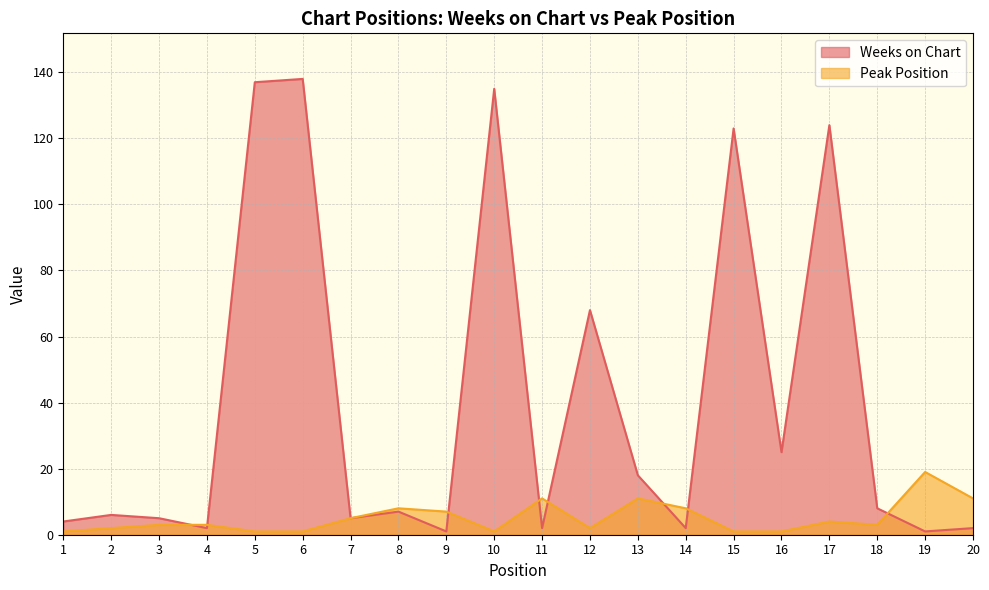

Is it true that Peak Position equals 11 at 20?

True